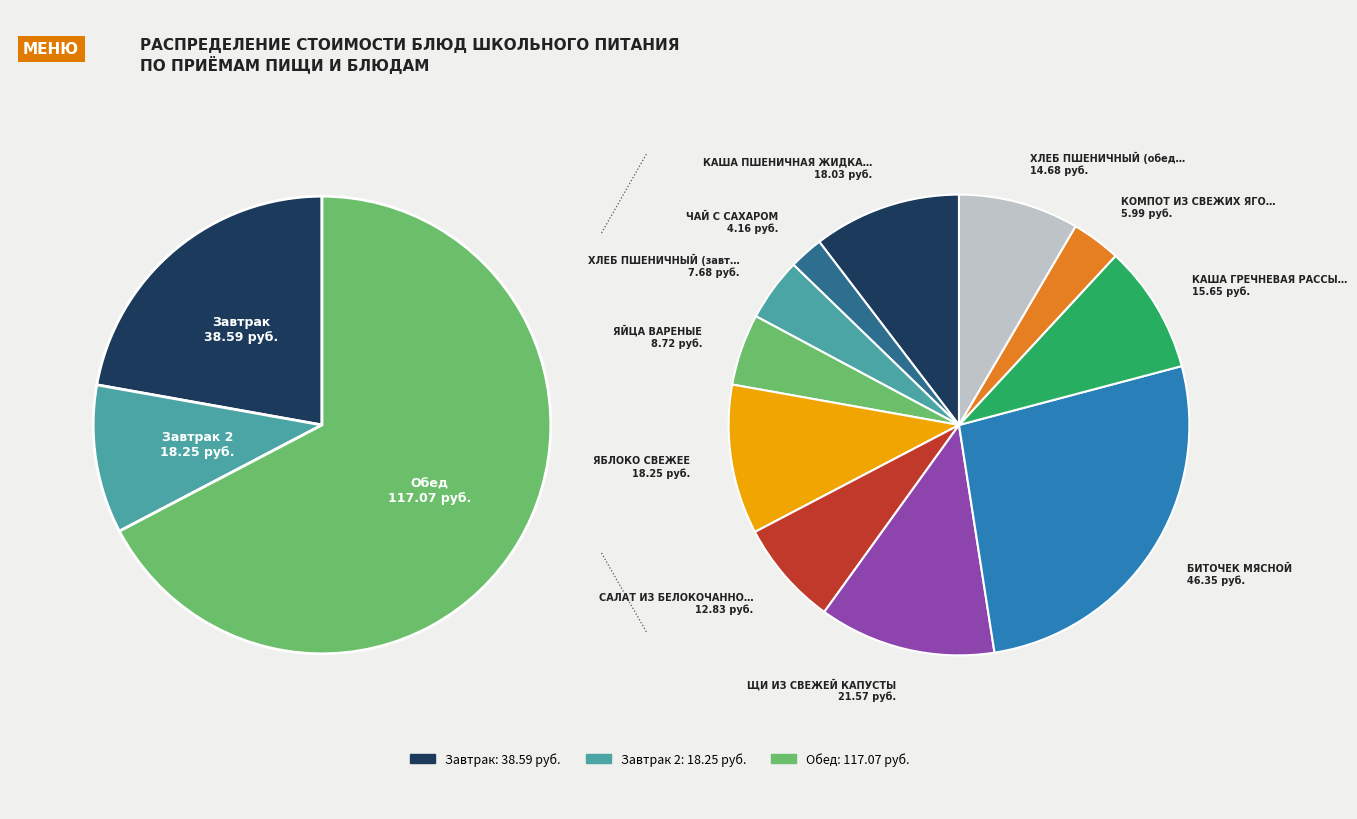

Rank the categories by value from highest to lowest.

БИТОЧЕК МЯСНОЙ, ЩИ ИЗ СВЕЖЕЙ КАПУСТЫ, ЯБЛОКО СВЕЖЕЕ, КАША ПШЕНИЧНАЯ ЖИДКАЯ, КАША ГРЕЧНЕВАЯ РАССЫПЧАТАЯ, ХЛЕБ ПШЕНИЧНЫЙ (обед), САЛАТ ИЗ БЕЛОКОЧАННОЙ КАПУСТЫ, ЯЙЦА ВАРЕНЫЕ, ХЛЕБ ПШЕНИЧНЫЙ (завтрак), КОМПОТ ИЗ СВЕЖИХ ЯГОД, ЧАЙ С САХАРОМ